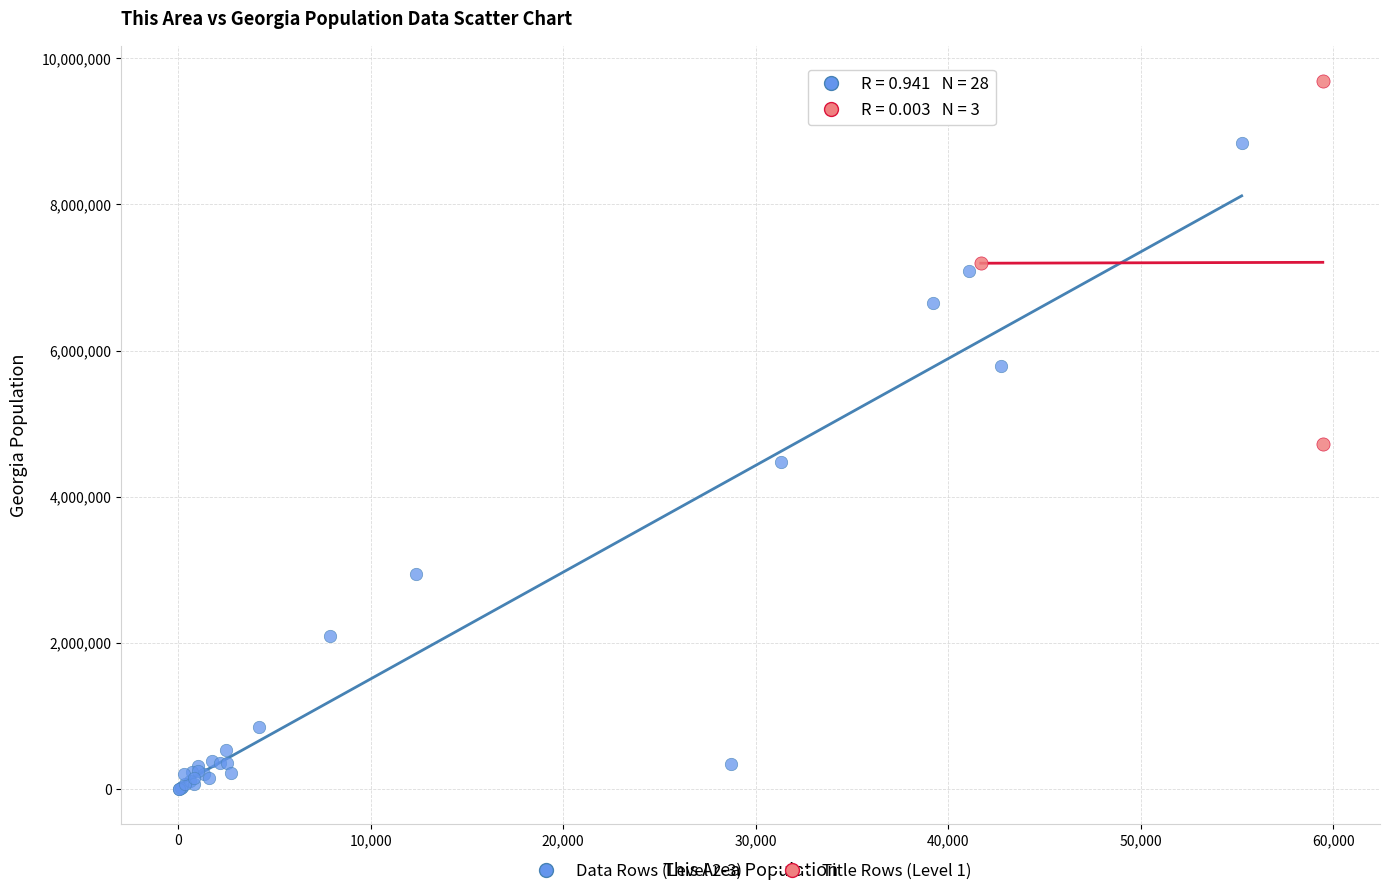

Which series reaches the maximum Y coordinate?

Title Rows (Level 1)